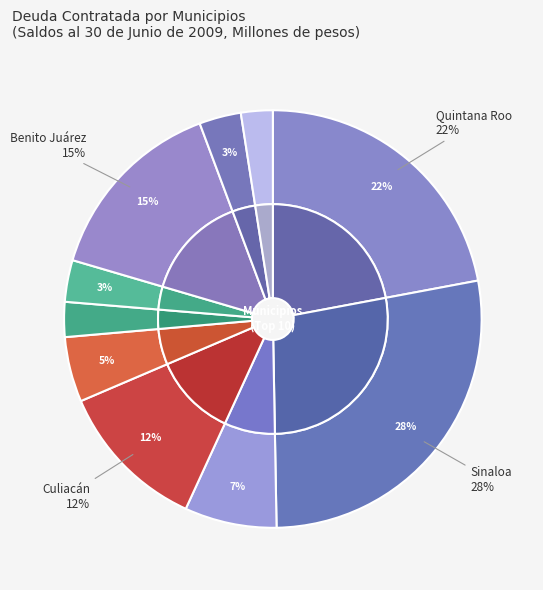

Does Sinaloa represent more than half of the total?

No